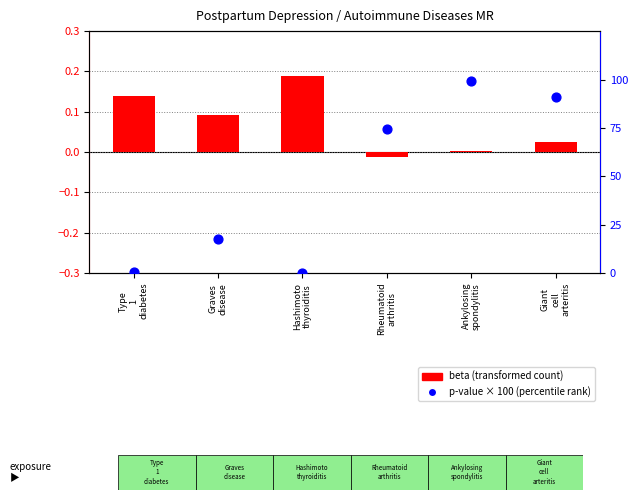

At which category is the sum across all series the highest?

Ankylosing
spondylitis